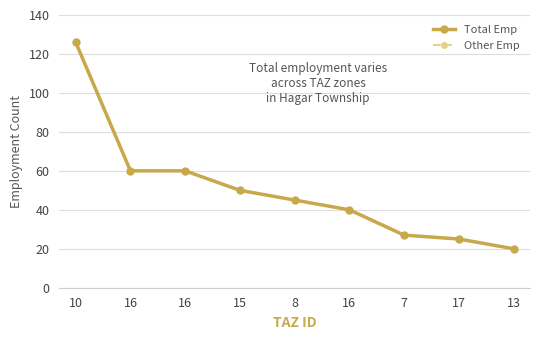

What is the highest value of the Other Emp series?

126